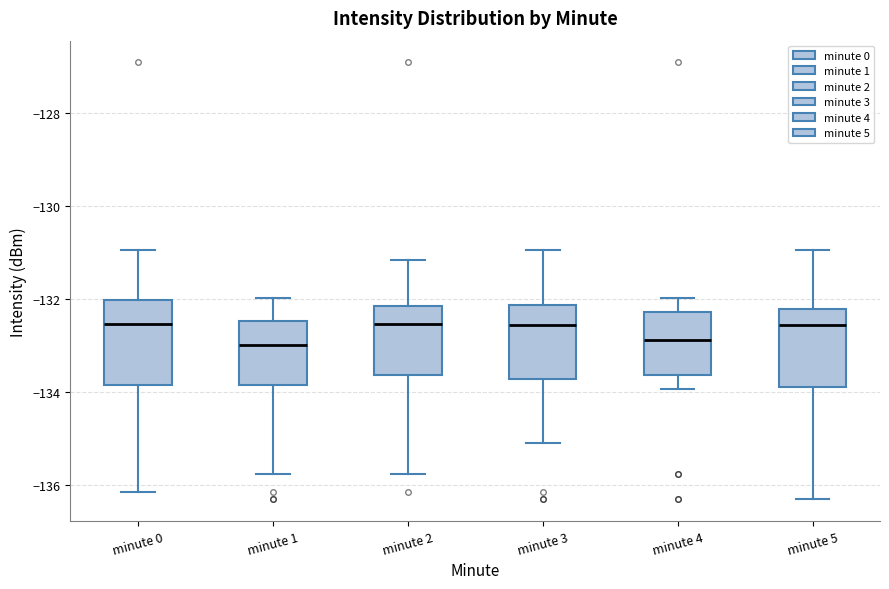

Reading left to right, read every box against the y-axis: the position of its median line, the range the box covers, and the ends of its whiskers. The values are not printed on the chart, so give them approximately, as read against the axis.

minute 0: median -132.6, box -133.8 to -132.0, whiskers -136.2 to -131.0
minute 1: median -133.0, box -133.8 to -132.4, whiskers -135.8 to -132.0
minute 2: median -132.6, box -133.6 to -132.2, whiskers -135.8 to -131.2
minute 3: median -132.6, box -133.8 to -132.2, whiskers -135.0 to -131.0
minute 4: median -132.8, box -133.6 to -132.2, whiskers -134.0 to -132.0
minute 5: median -132.6, box -133.8 to -132.2, whiskers -136.2 to -131.0